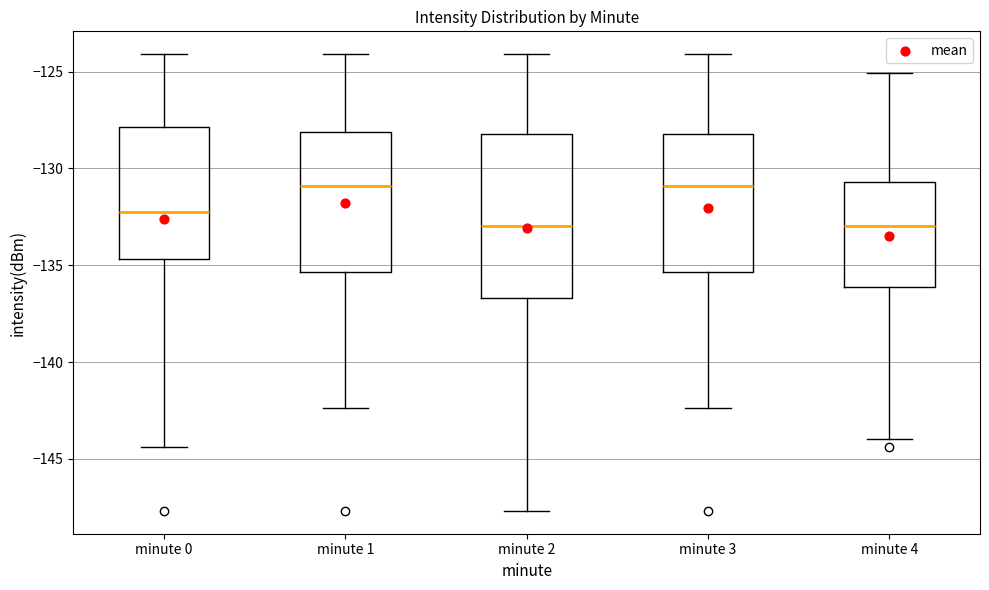

Reading left to right, transcribe this box plot: for each box, give where its median line is, the range the box spans, and where its two whiskers end, as read against the y-axis. The values are not printed on the chart, so give them approximately, as read against the axis.

minute 0: median -132.5, box -134.5 to -128.0, whiskers -144.5 to -124.0
minute 1: median -131.0, box -135.5 to -128.0, whiskers -142.5 to -124.0
minute 2: median -133.0, box -136.5 to -128.0, whiskers -147.5 to -124.0
minute 3: median -131.0, box -135.5 to -128.0, whiskers -142.5 to -124.0
minute 4: median -133.0, box -136.0 to -130.5, whiskers -144.0 to -125.0